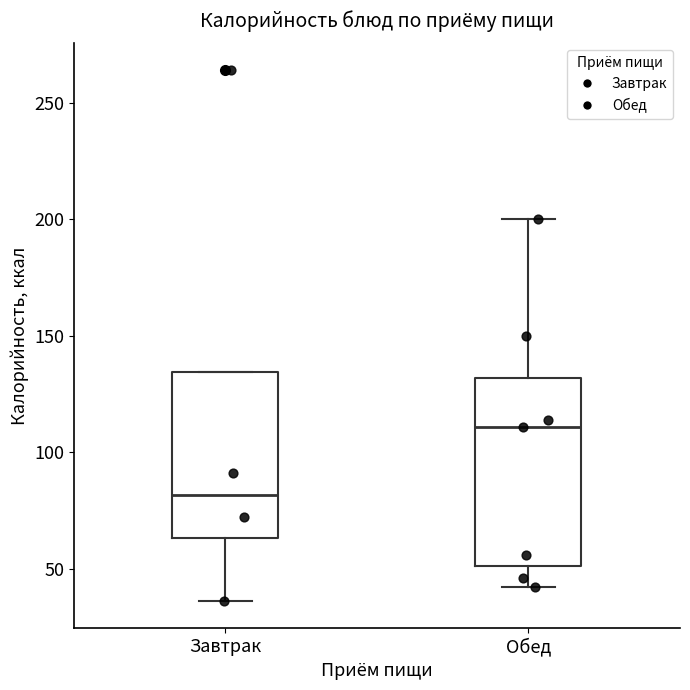

Which box is the tallest, from its lower edge to its upper edge?

Обед